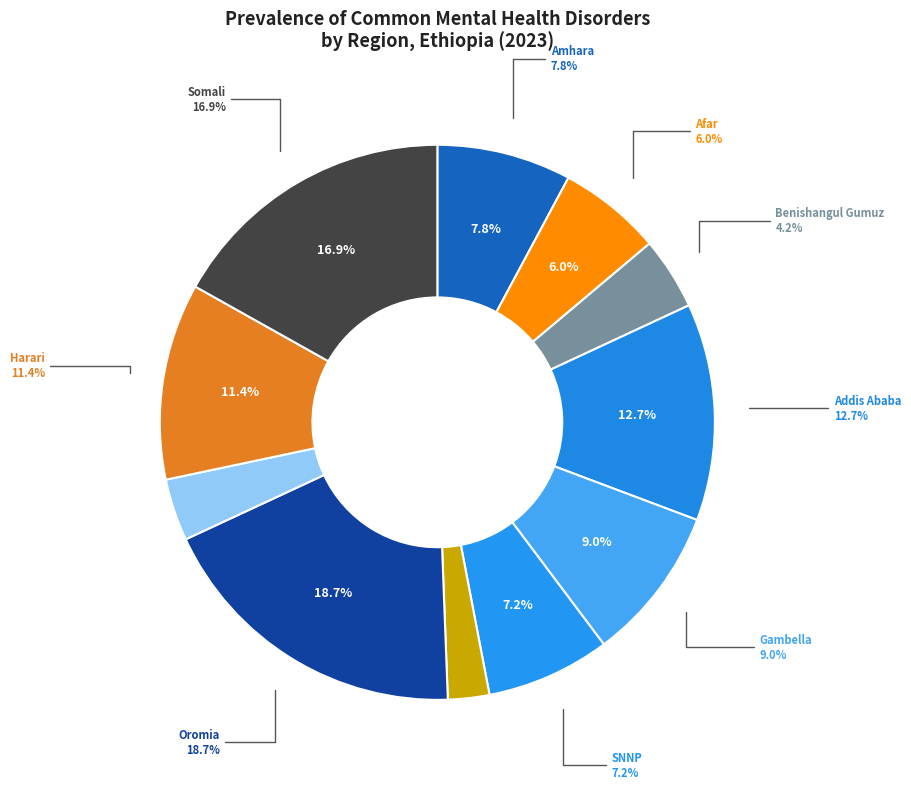

How many segments does this pie chart have?

11